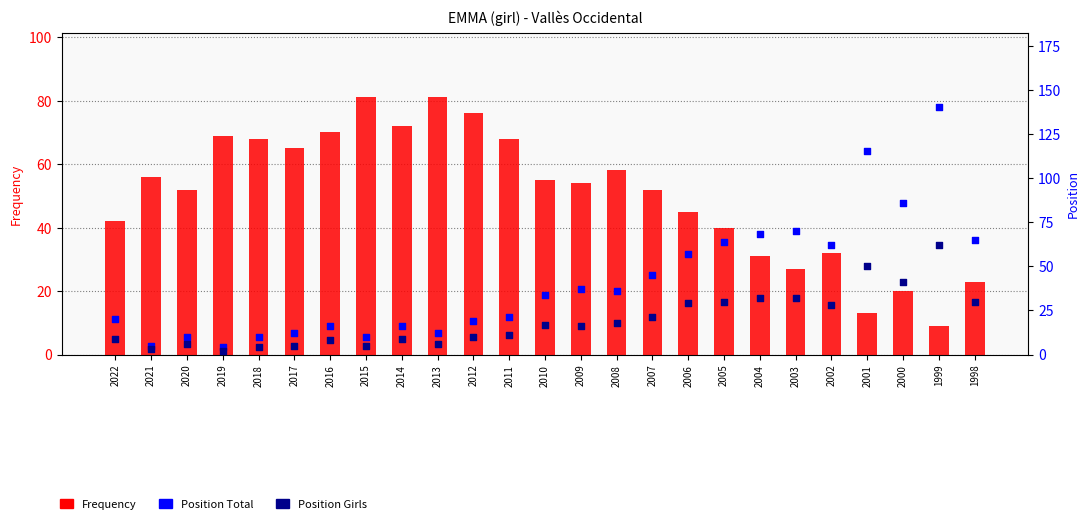

Is the value of Position Total at 1999 greater than the value of Position Girls at 2012?

Yes